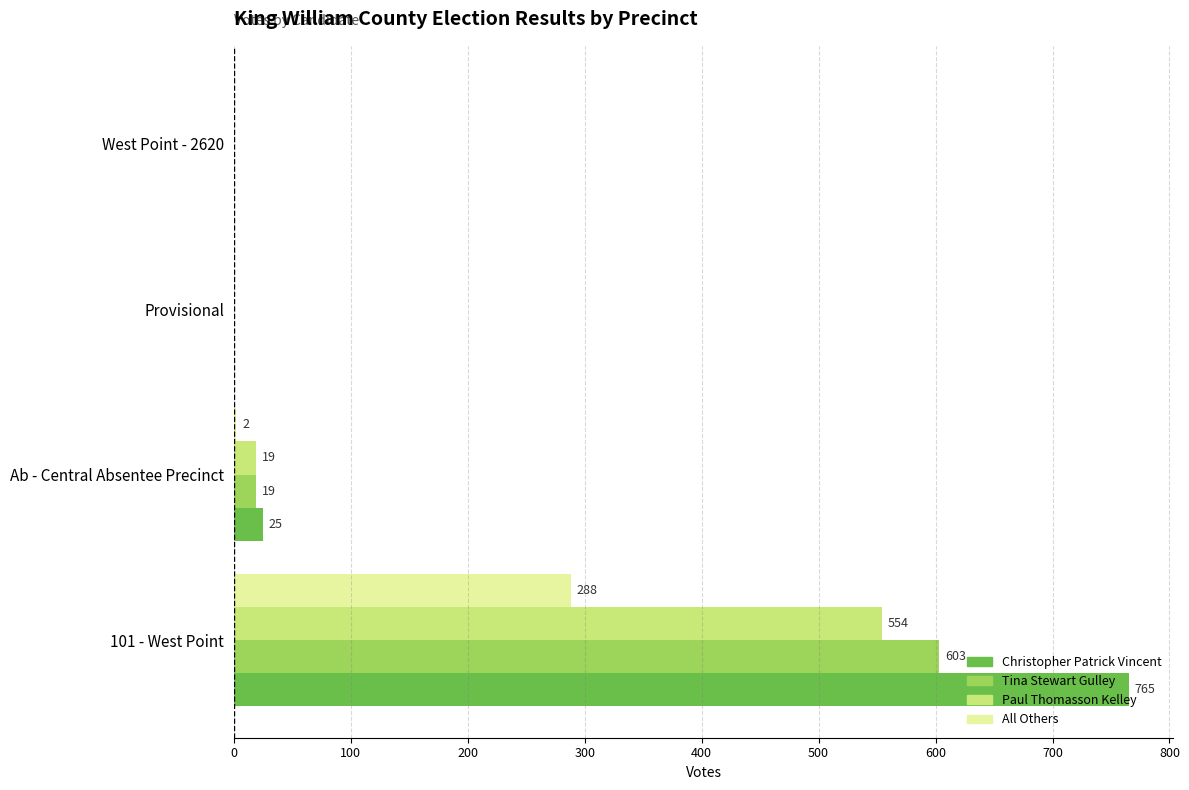

At which label does Tina Stewart Gulley reach its peak?

101 - West Point